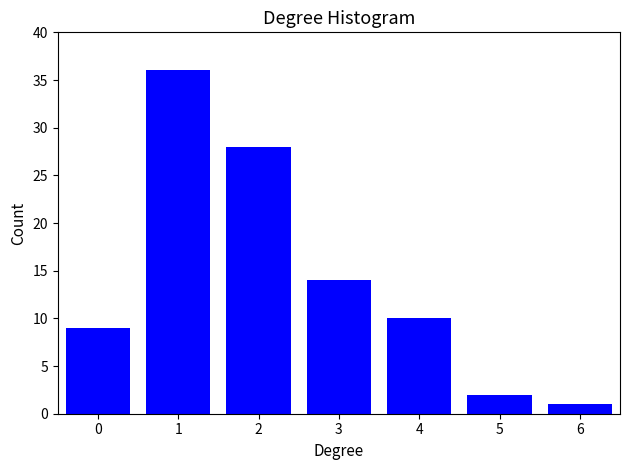

Reading left to right, extract all data points from this chart.

9	36	28	14	10	2	1